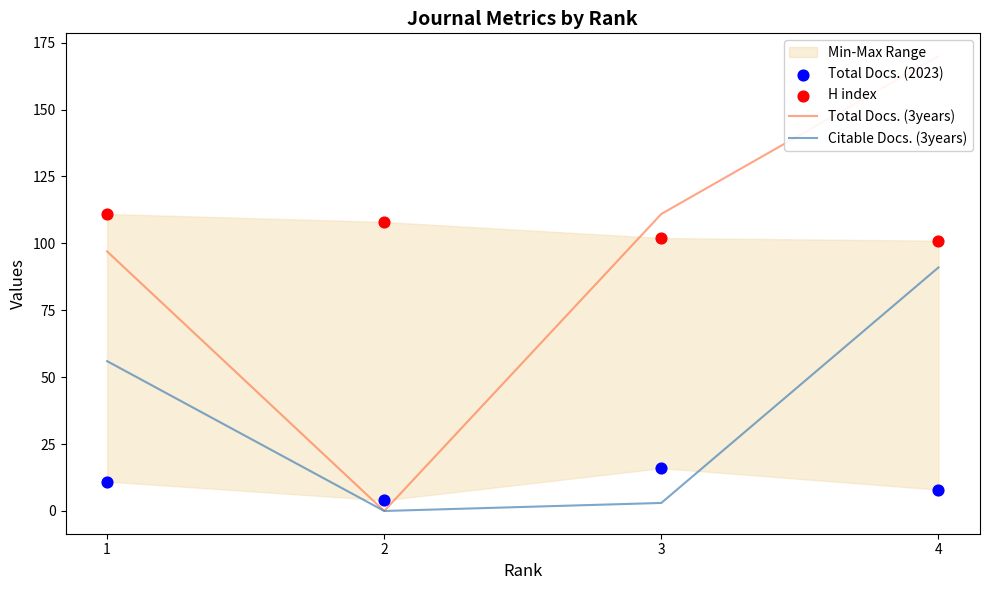

Is the value of Total Docs. (3years) at 3 greater than the value of Total Docs. (2023) at 2?

Yes